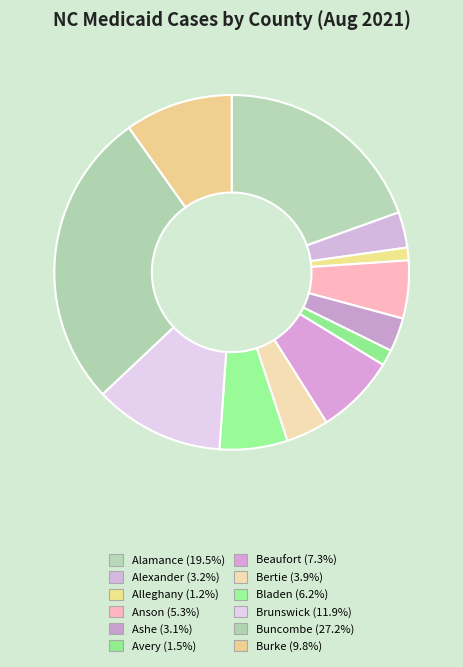

What is the largest slice in the pie chart?

Buncombe